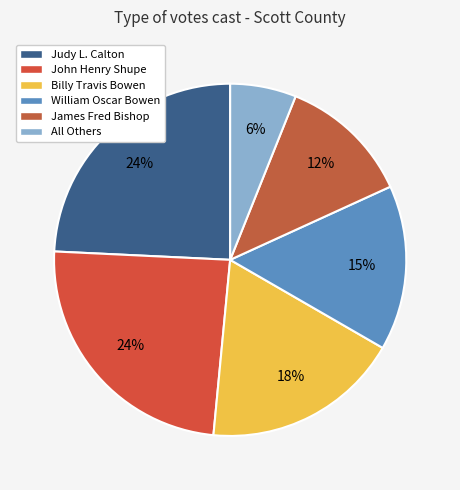

What percentage is the Billy Travis Bowen slice, to the nearest percent?

18%